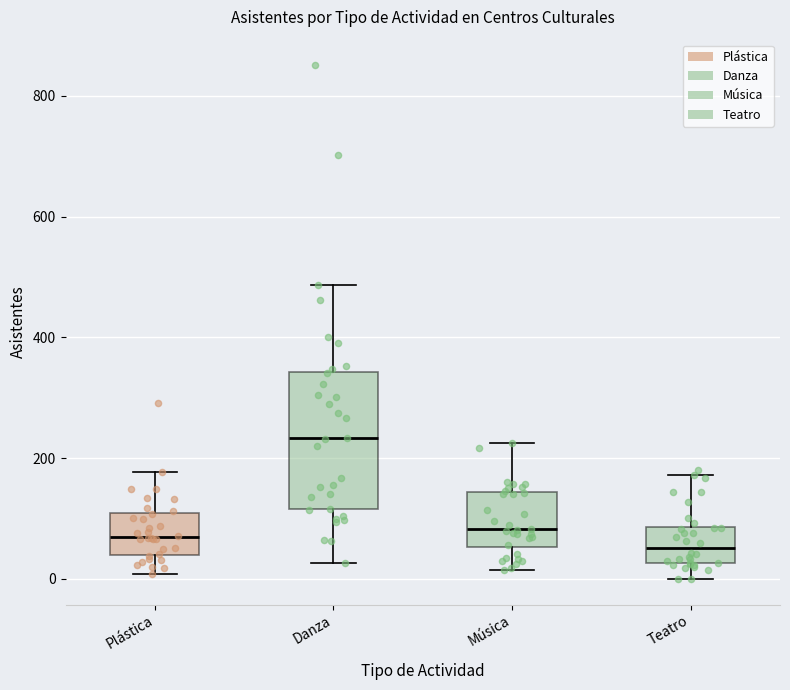

Which box has the highest median line?

Danza